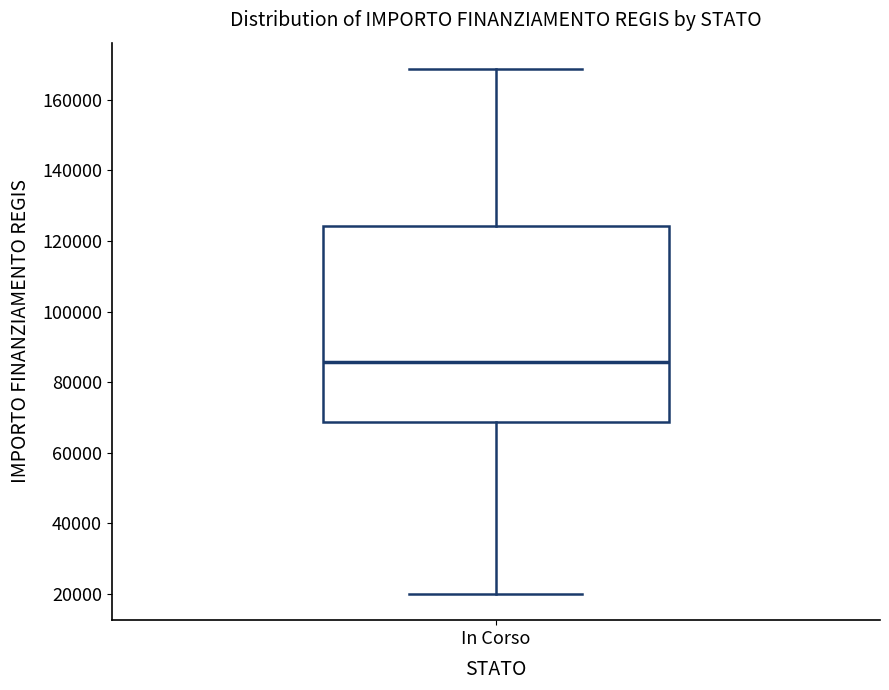

Transcribe this box plot: give where the median line is, the range the box spans, and where the two whiskers end, as read against the y-axis. The values are not printed on the chart, so give them approximately, as read against the axis.

median 86000, box 68000 to 124000, whiskers 20000 to 168000